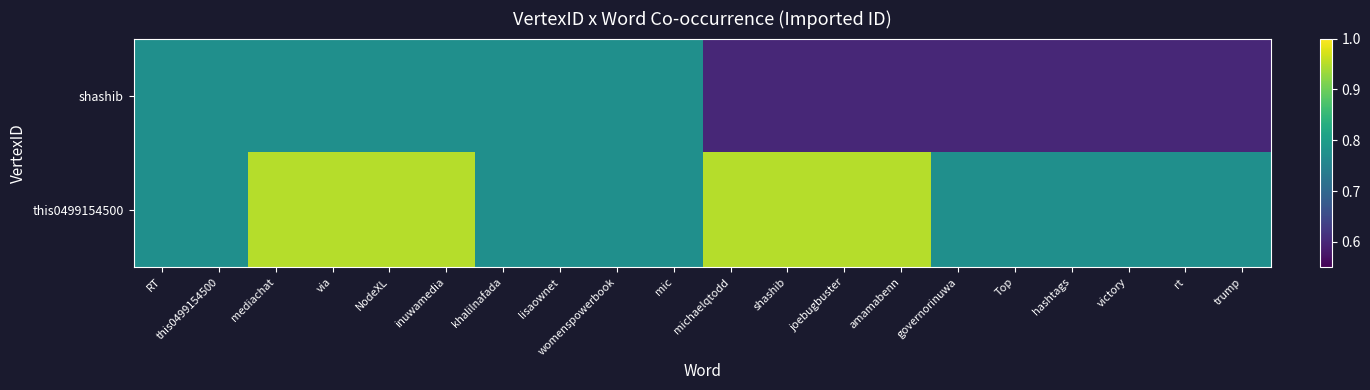

Rank the series at joebugbuster from lowest to highest value.

shashib, this0499154500